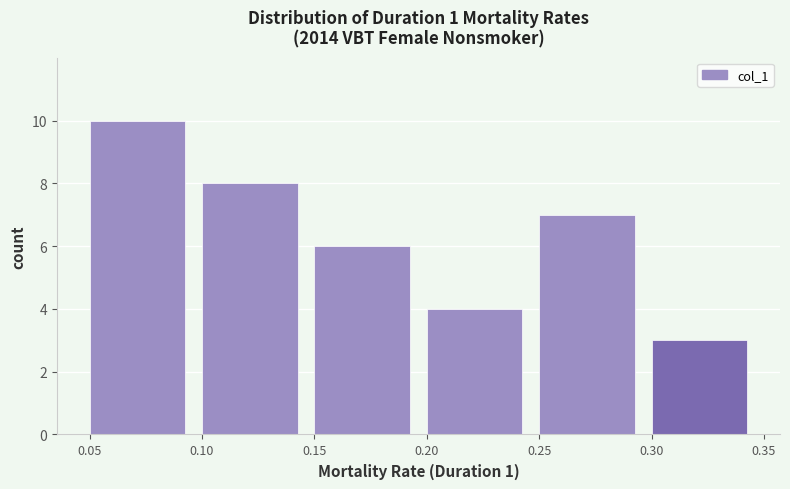

Reading left to right, transcribe this chart: for each bar, give the range it covers on the x-axis and its height. The values are not printed on the chart, so give them approximately, as read against the axis.

0.05 to 0.10: 10
0.10 to 0.15: 8
0.15 to 0.20: 6
0.20 to 0.25: 4
0.25 to 0.30: 7
0.30 to 0.35: 3